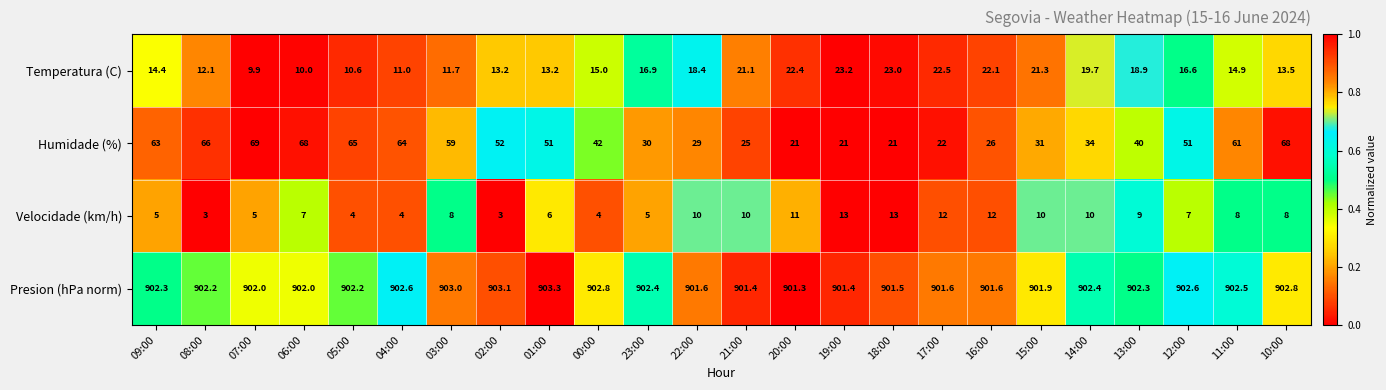

Is the value of Presion (hPa norm) at 15:00 greater than the value of Temperatura (C) at 15:00?

Yes